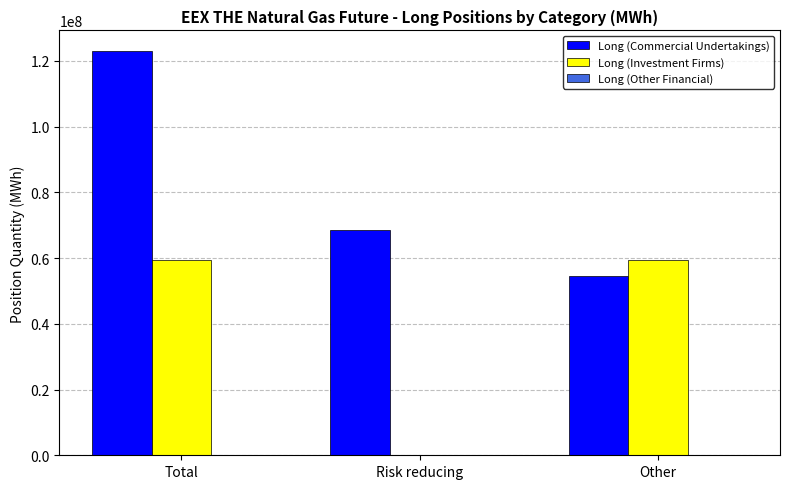

Between Total and Risk reducing, which series saw the biggest shift?

Long (Investment Firms)